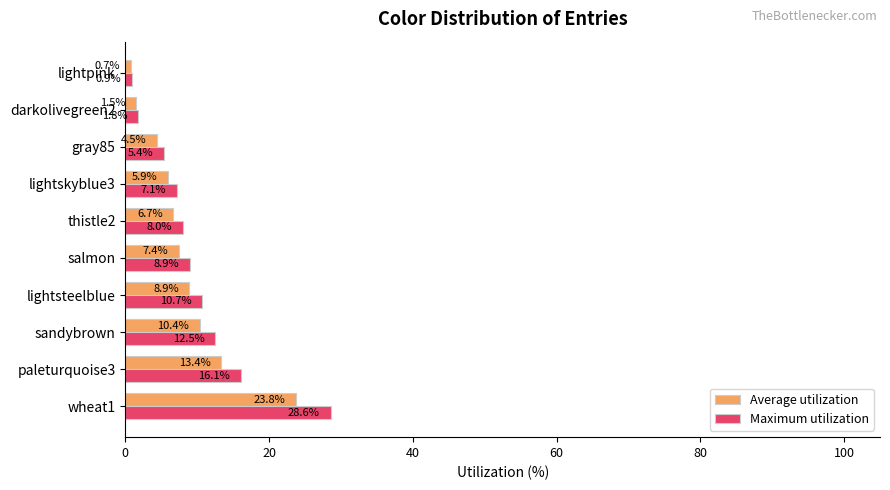

Which series has the largest total across all categories?

Maximum utilization